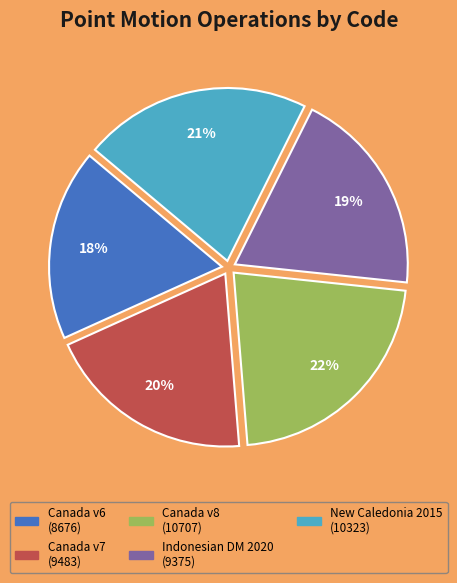

Is there any slice that represents more than half of the pie?

No